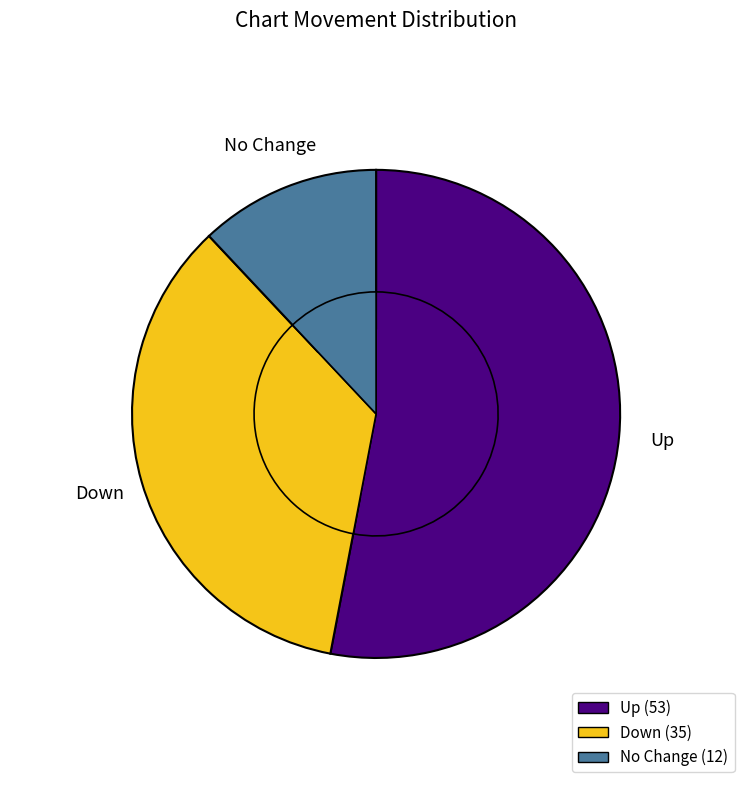

Which has a higher value, down or up?

up